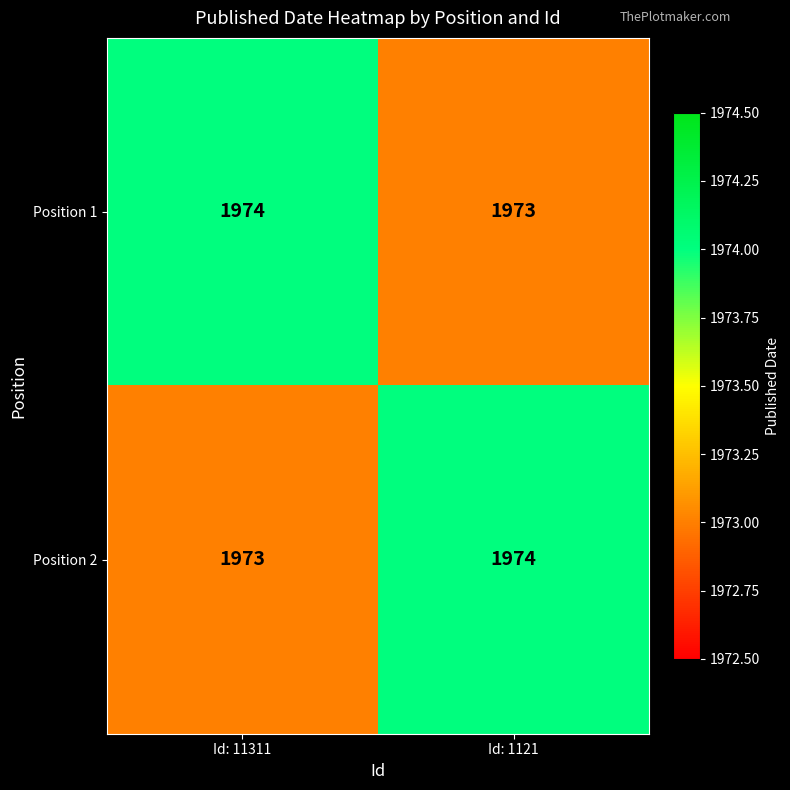

What is the greatest value displayed?

1974